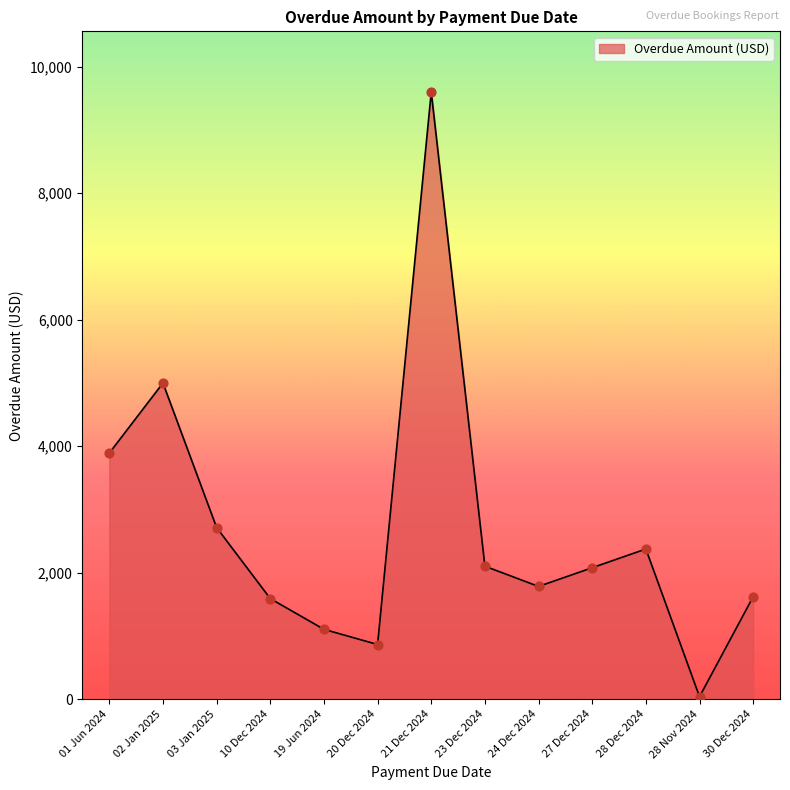

What is the change in value from 23 Dec 2024 to 28 Dec 2024?

+272